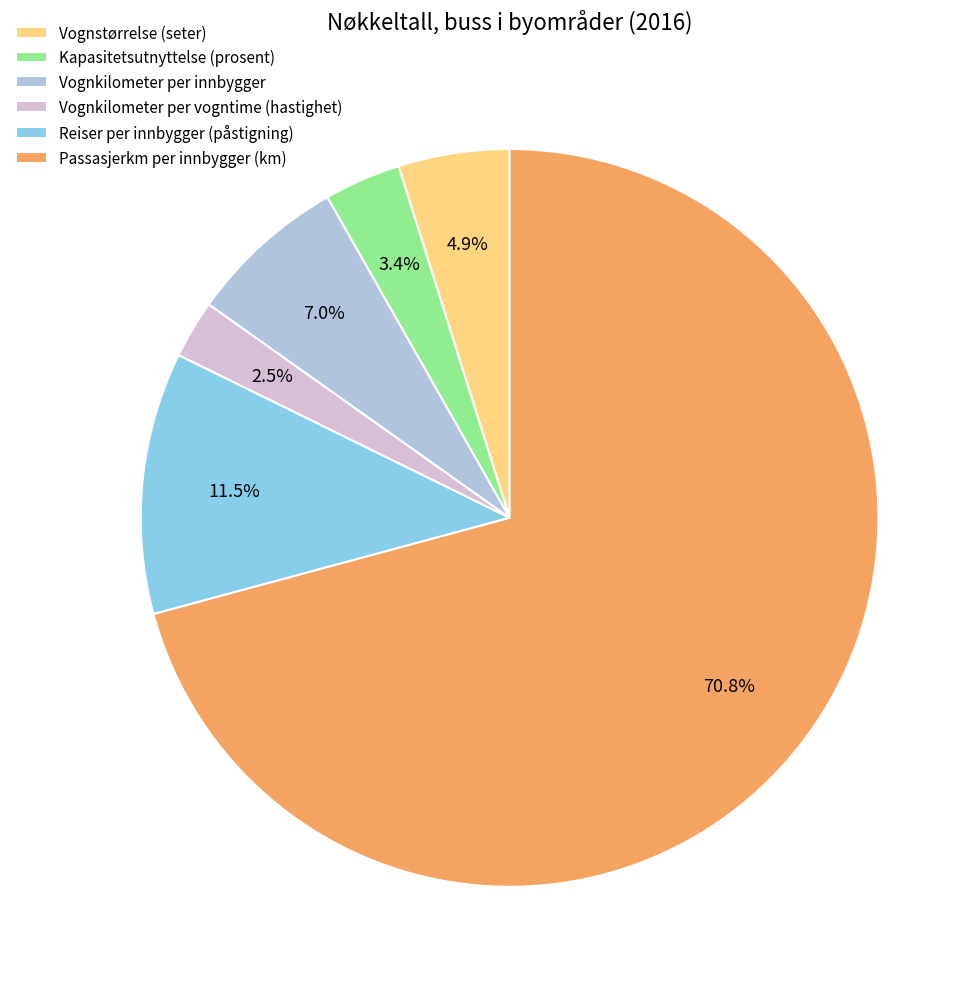

Is it true that Vognstørrelse (seter) is 13% of the pie?

False